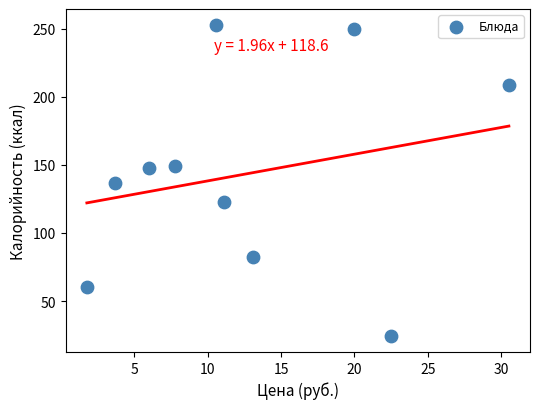

What is the range of Y values (max minus min)?

229